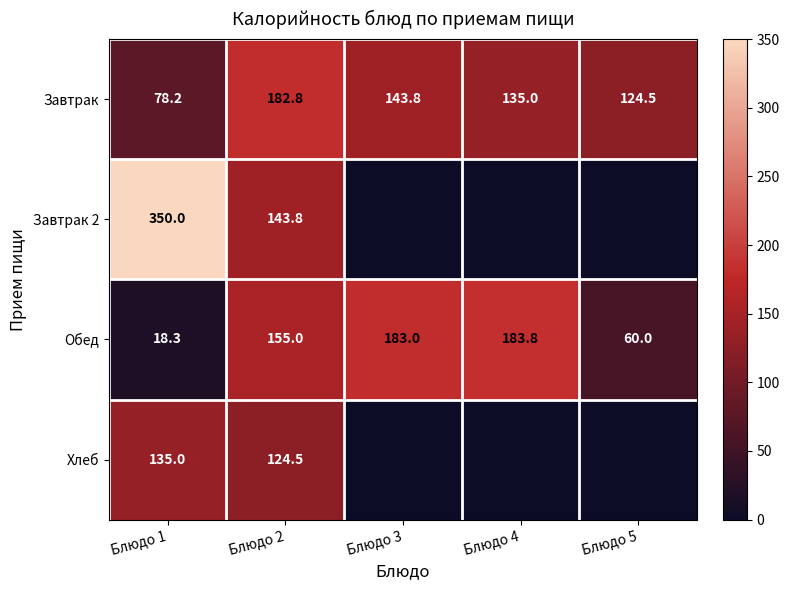

Where does the Завтрак series first go above 135?

Блюдо 2